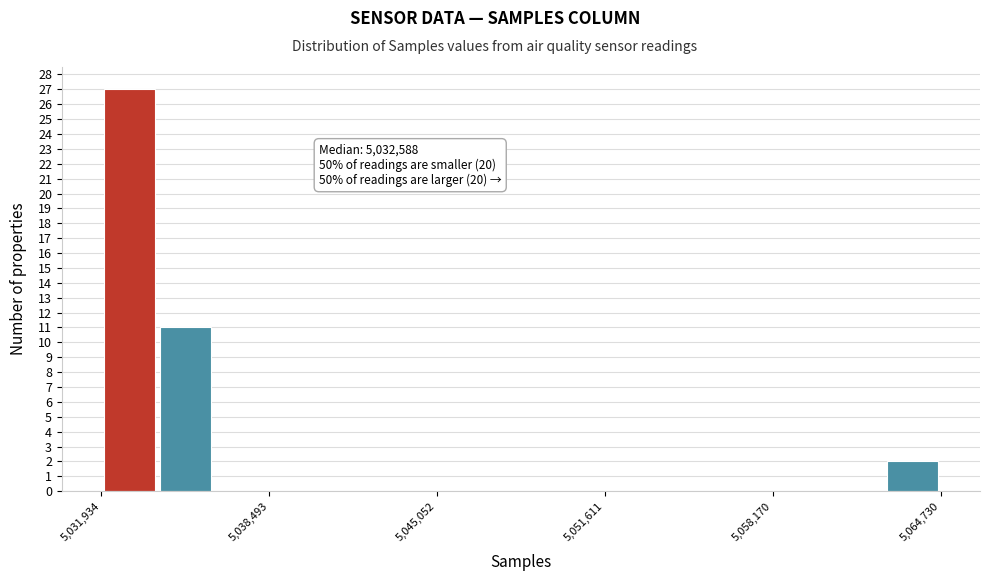

Around what value on the x-axis is the tallest bar? Give the approximate position of its centre, as read against the axis.

5033000